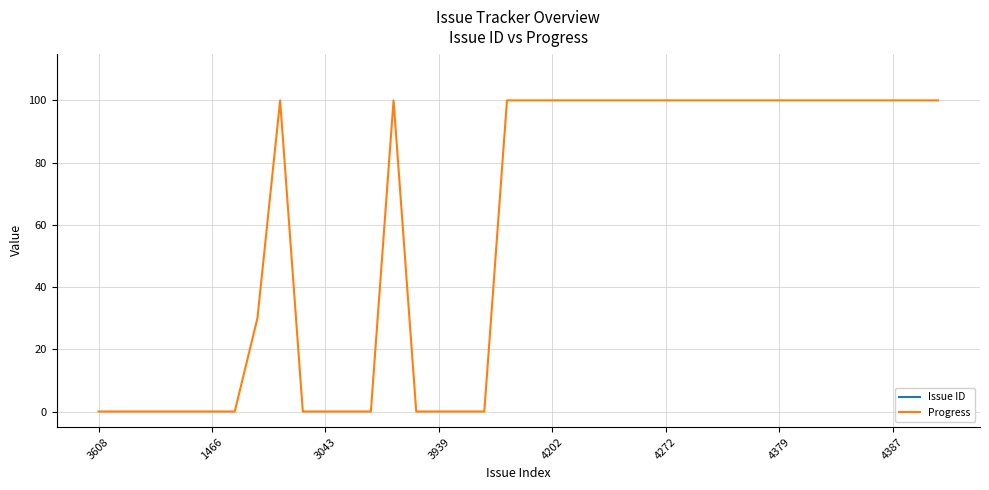

True or false: Progress has a value of -30 at 3939.

False